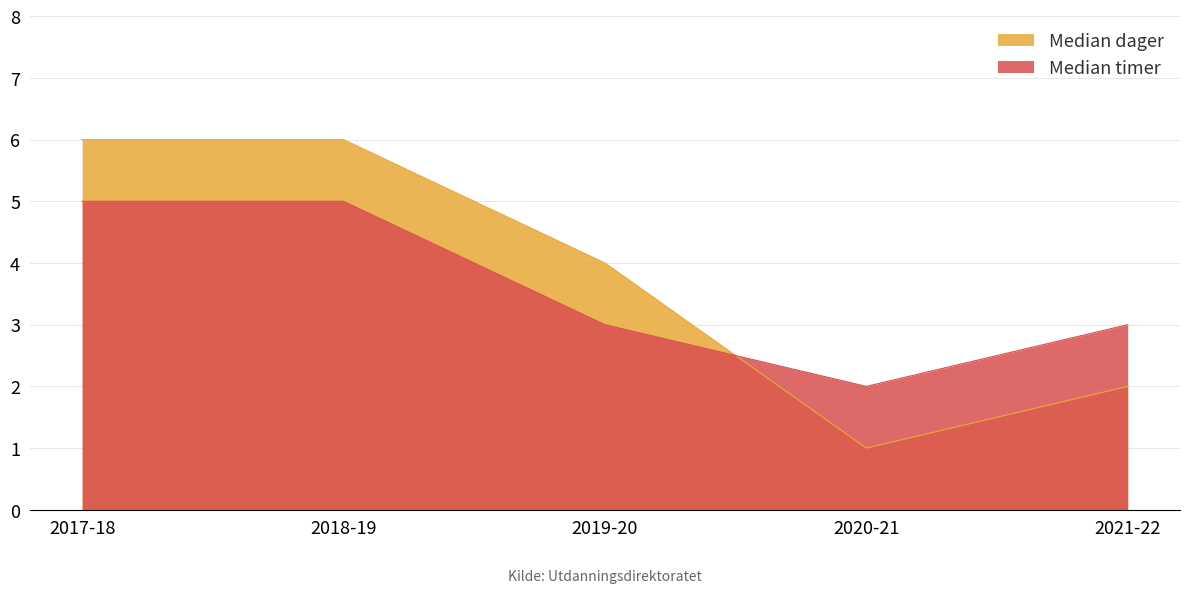

Where does the Median timer series first go above 3?

2017-18